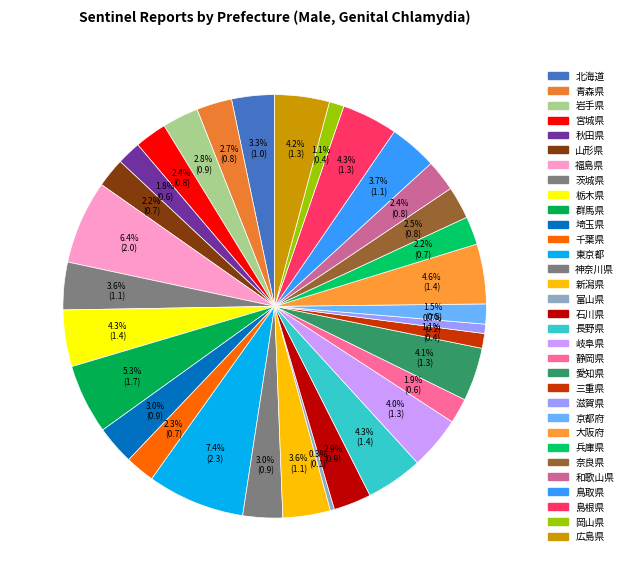

True or false: 秋田県 accounts for 2% of the total.

True